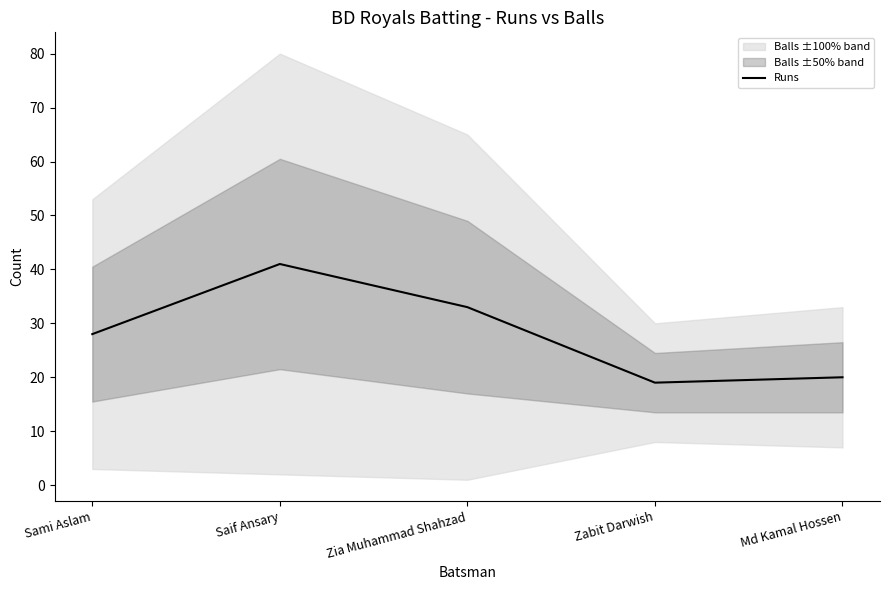

What is the average value?

28